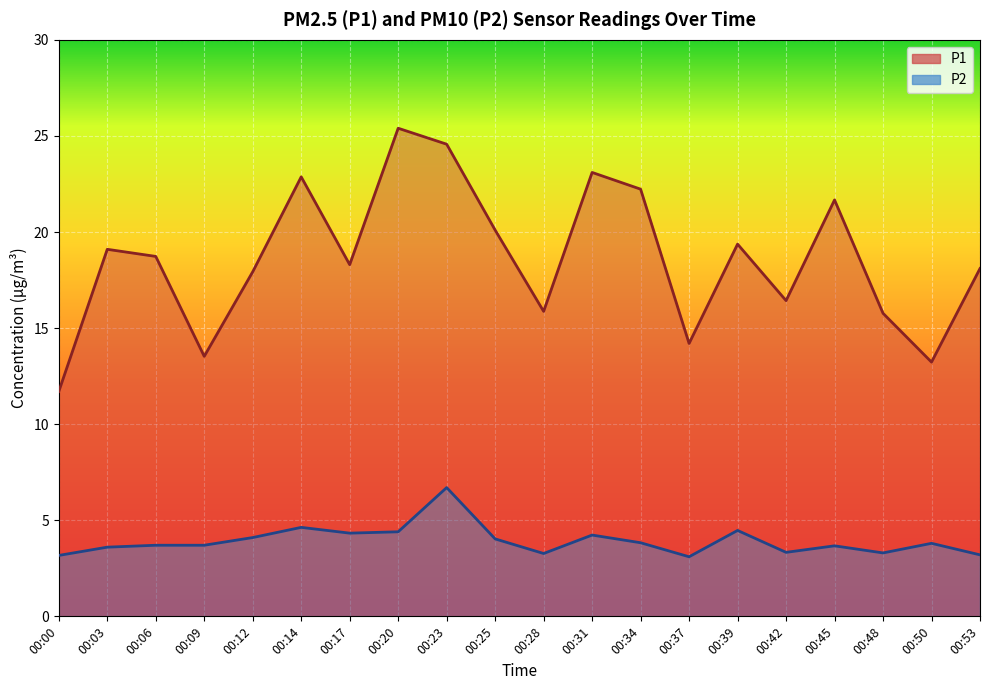

True or false: P2 and P1 intersect in this chart.

False